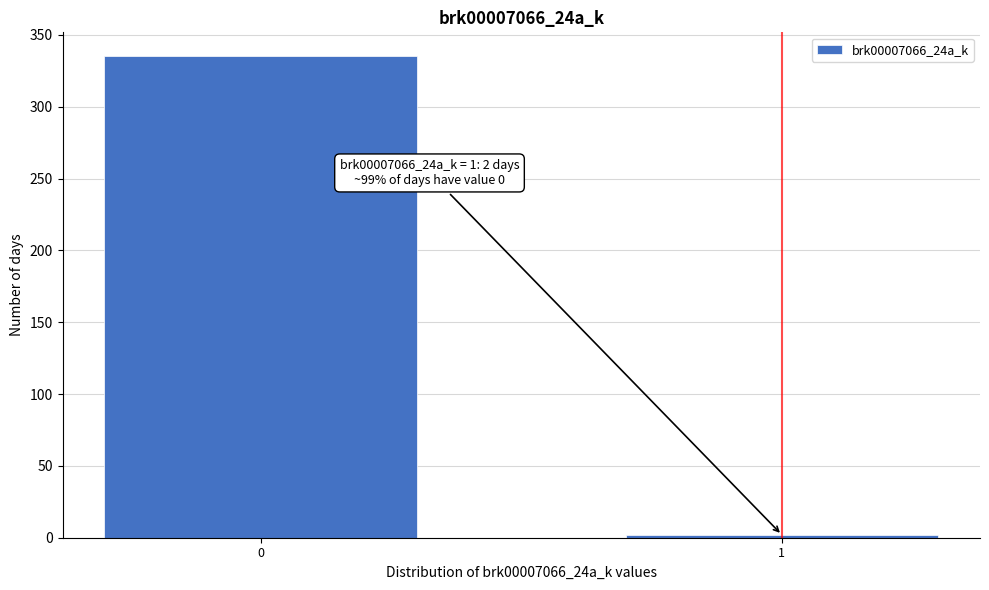

Reading left to right, list all the values displayed in this chart.

335	2